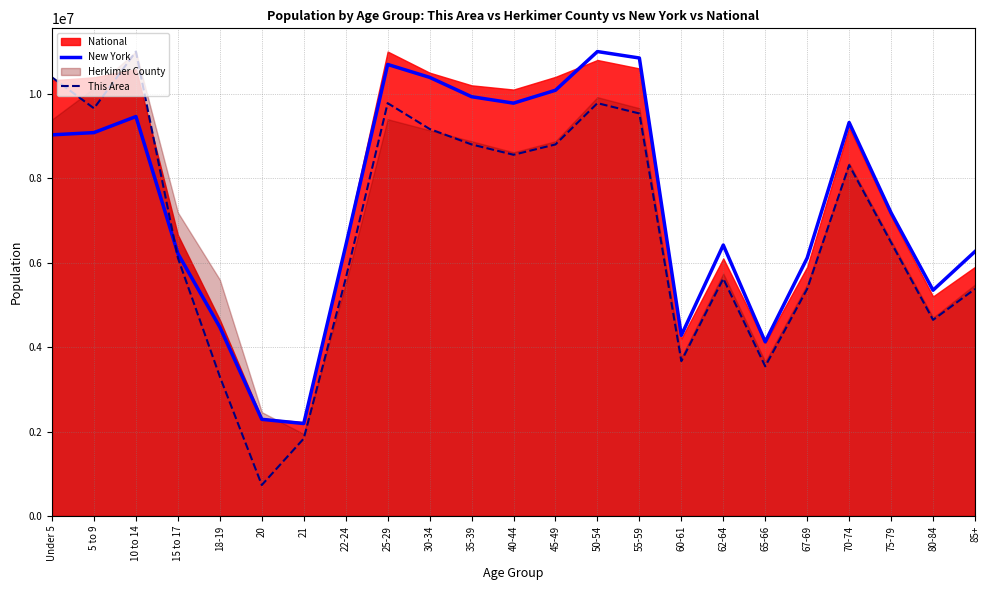

What is the approximate value of This Area at 85+?

5377777.8